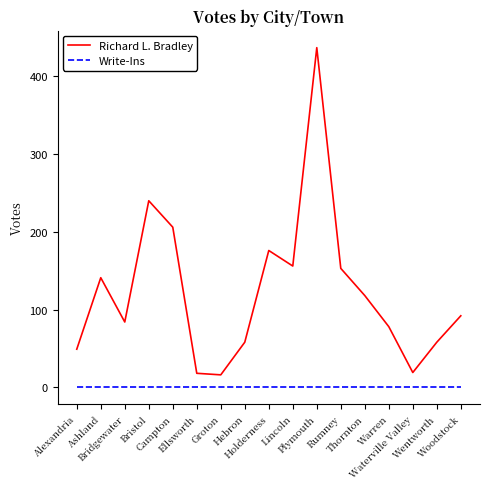

What is the maximum value shown in the chart?

437